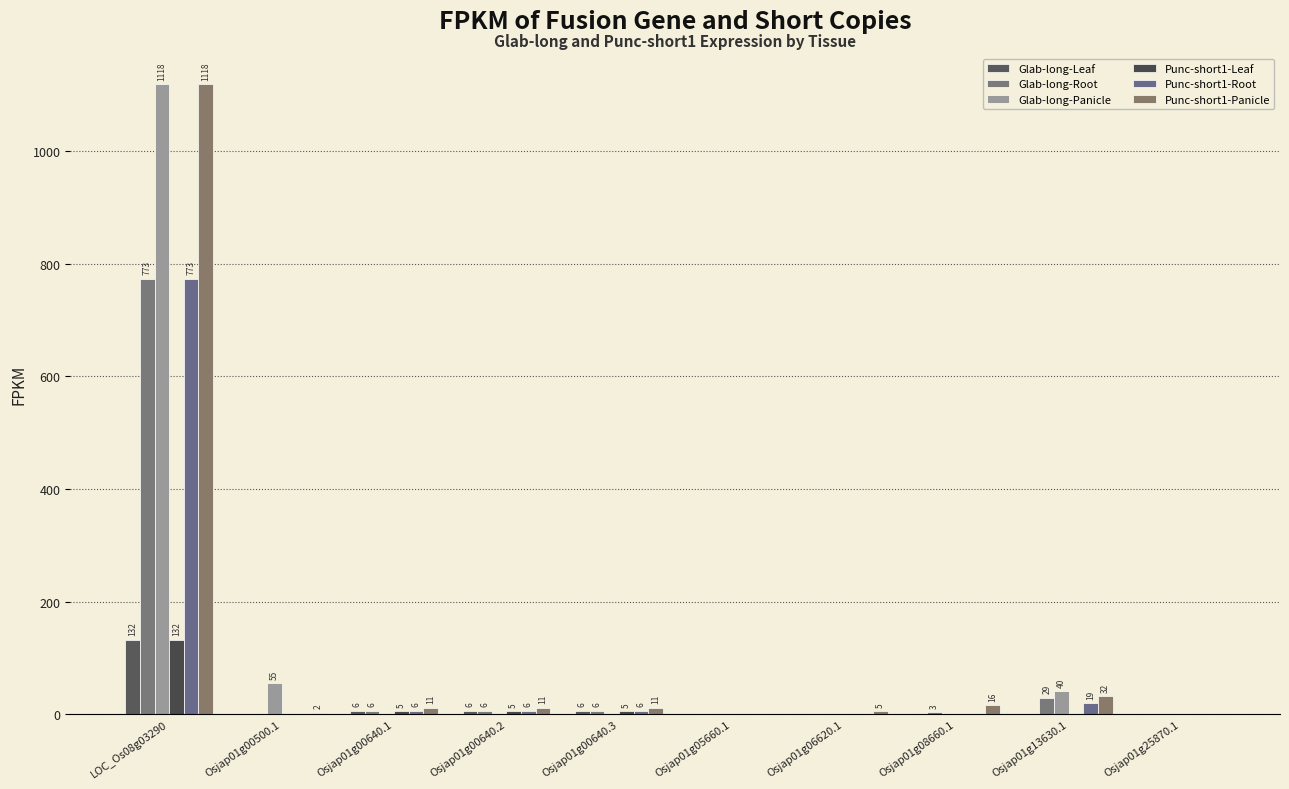

How many groups of bars are there?

10